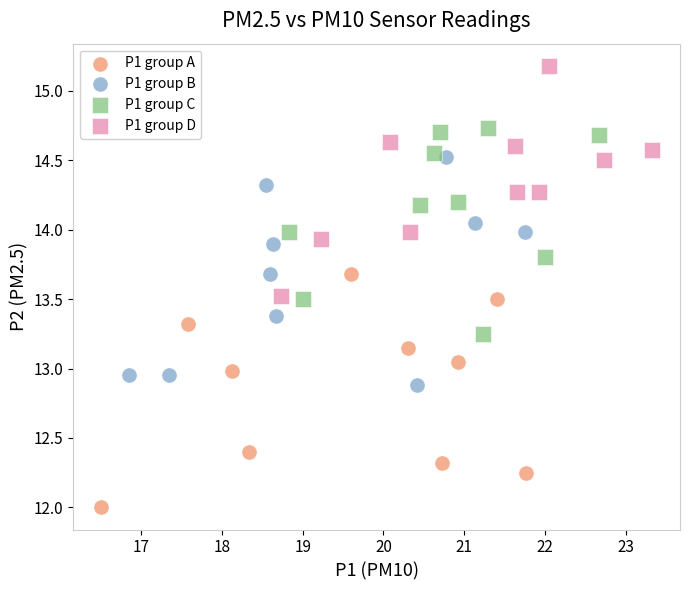

Which series reaches the minimum Y coordinate?

P1 group A